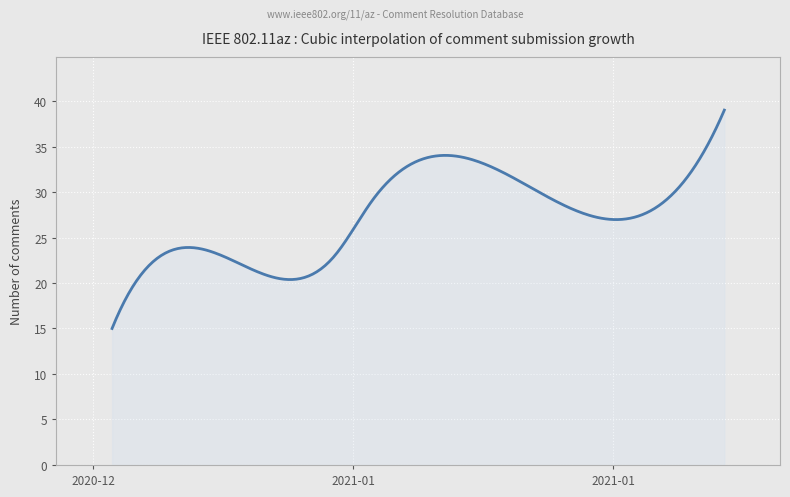

What is the difference between the maximum and minimum values?

24.0